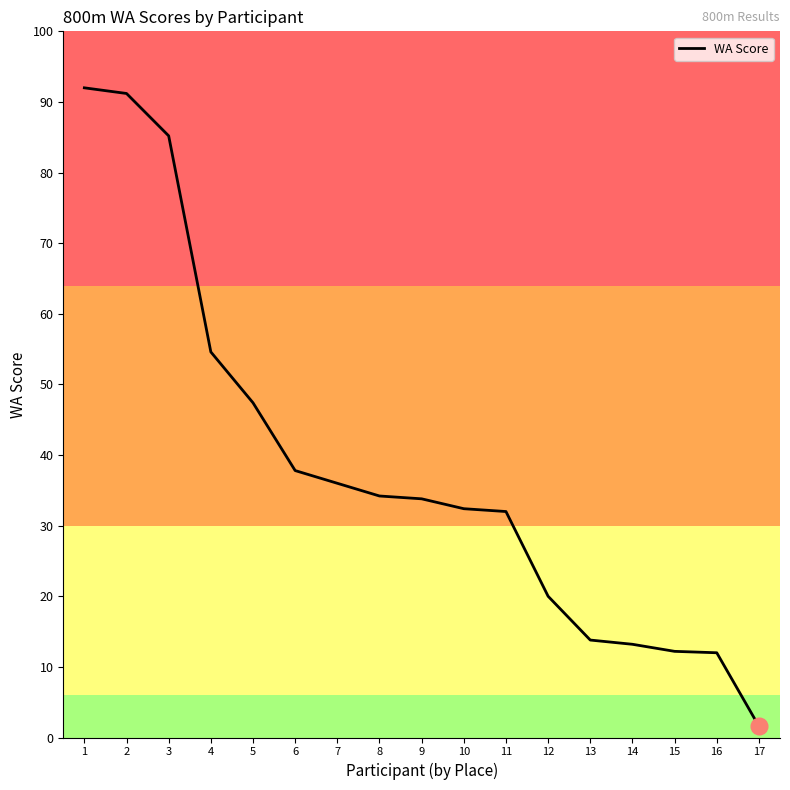

List the labels in order of value, smallest first.

17, 16, 15, 14, 13, 12, 11, 10, 9, 8, 7, 6, 5, 4, 3, 2, 1